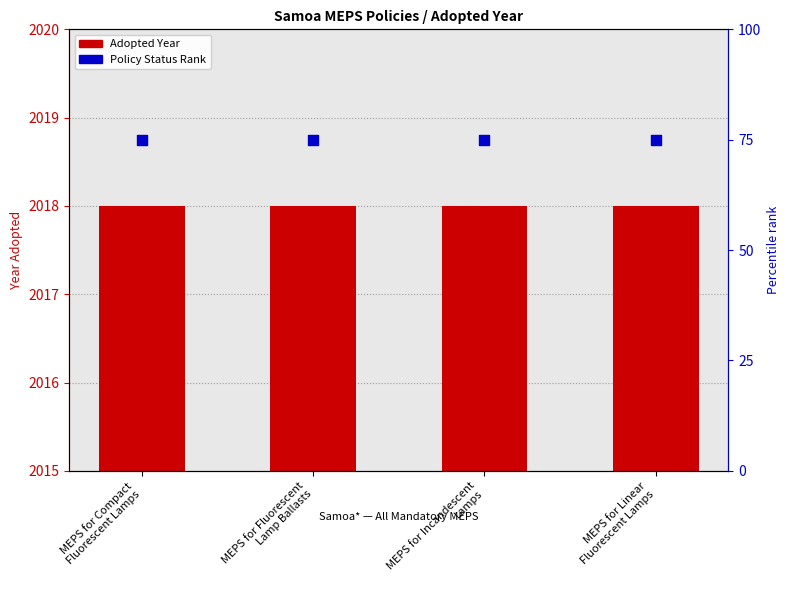

Which series has the largest total across all categories?

Policy Status Rank